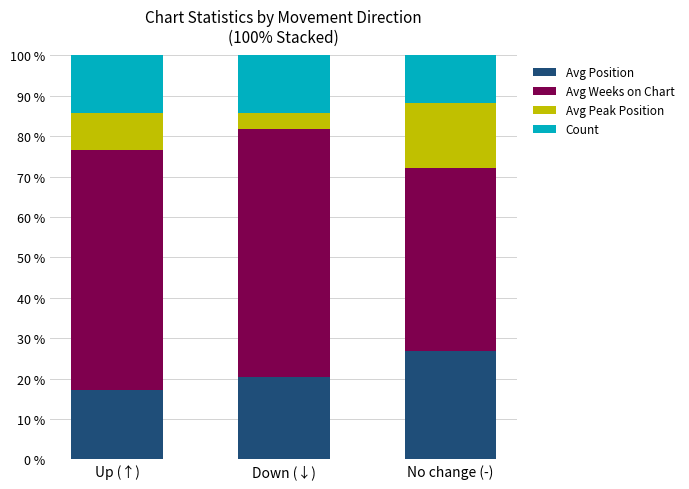

What is the average value of the Avg Position series?

21.5